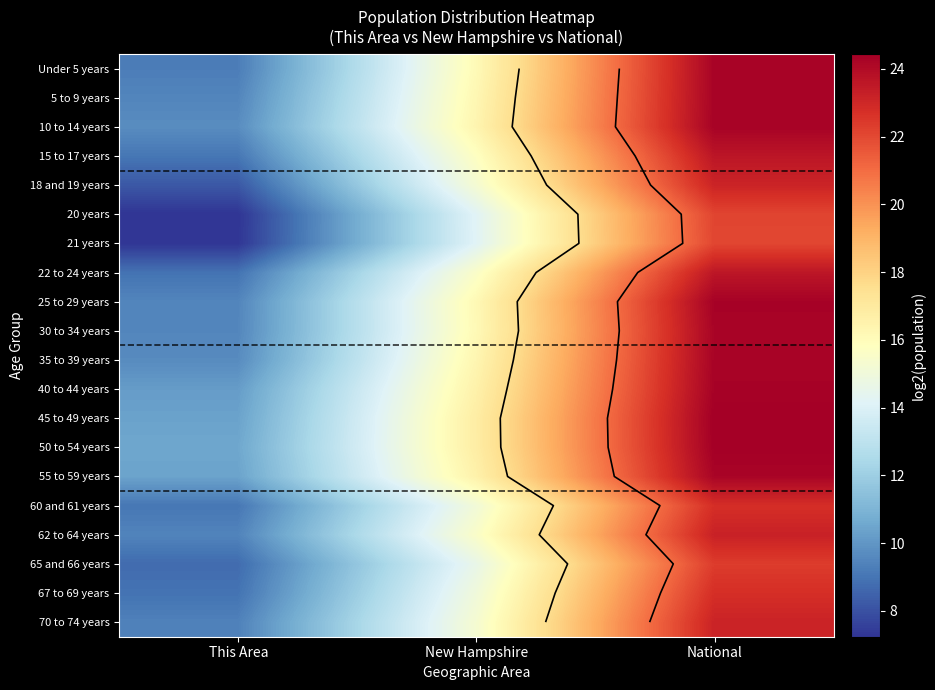

What is the difference between the 21 years values at This Area and New Hampshire?

6.9